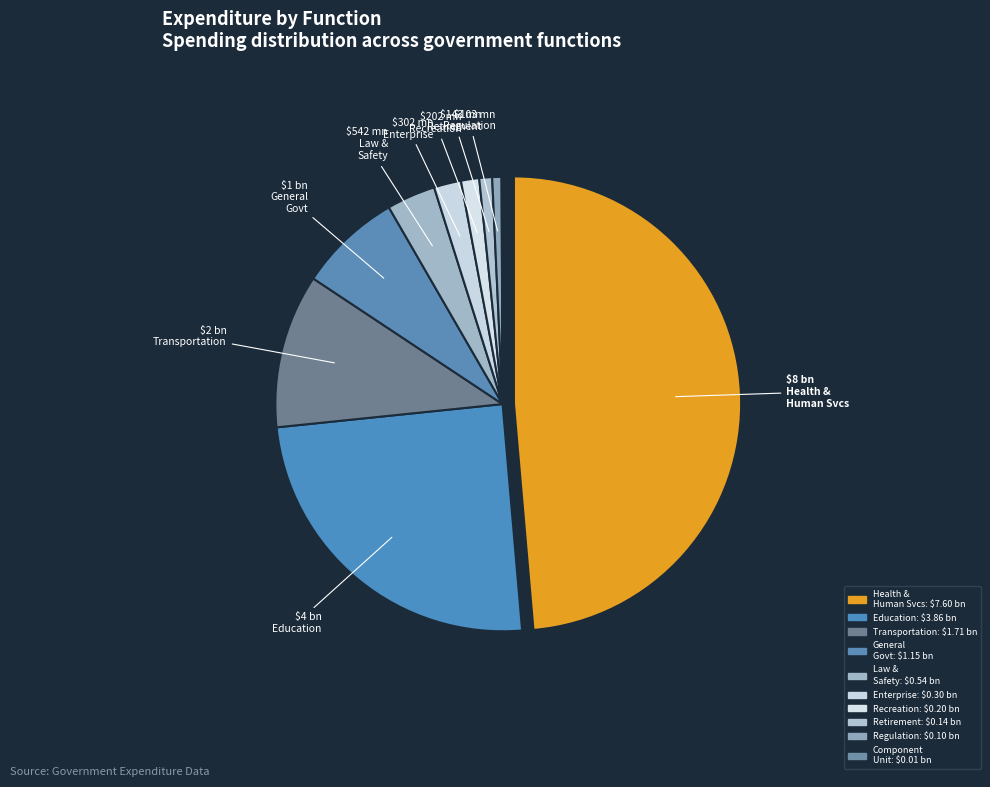

What is the smallest slice in the pie chart?

COMPONENT UNIT